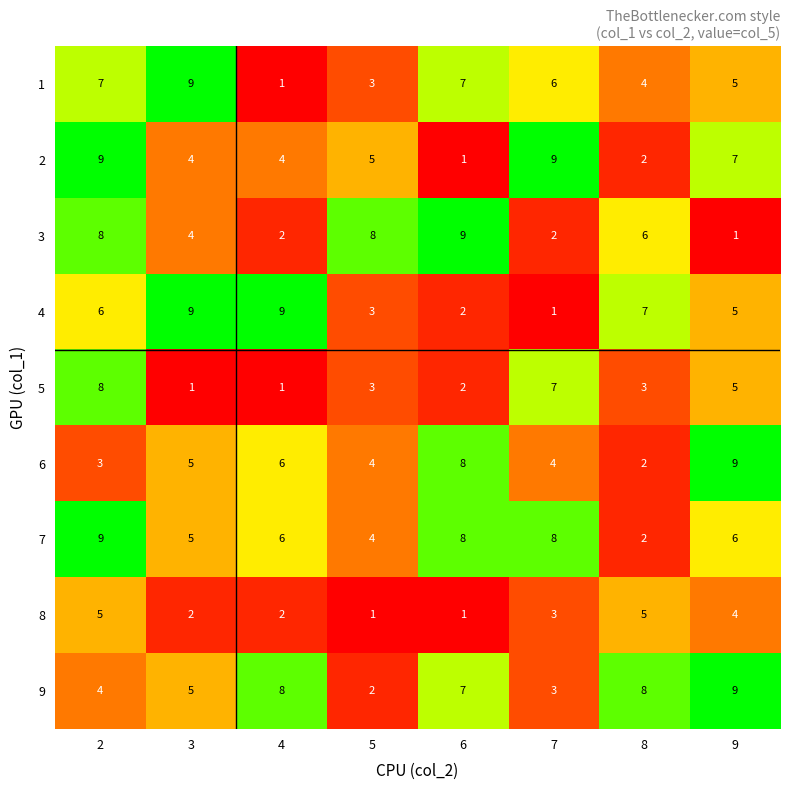

What is the sum of the 5 values at 5 and 6?

5